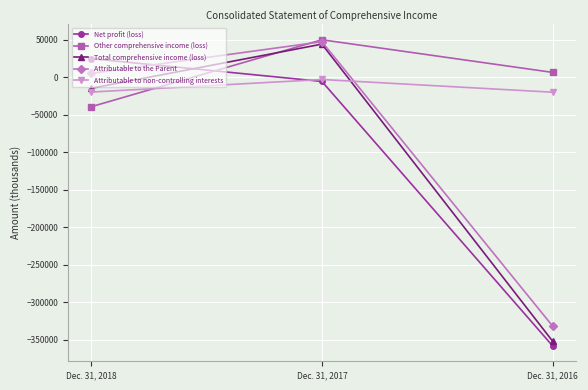

Where is Total comprehensive income (loss) nearest to the value -154224?

Dec. 31, 2018